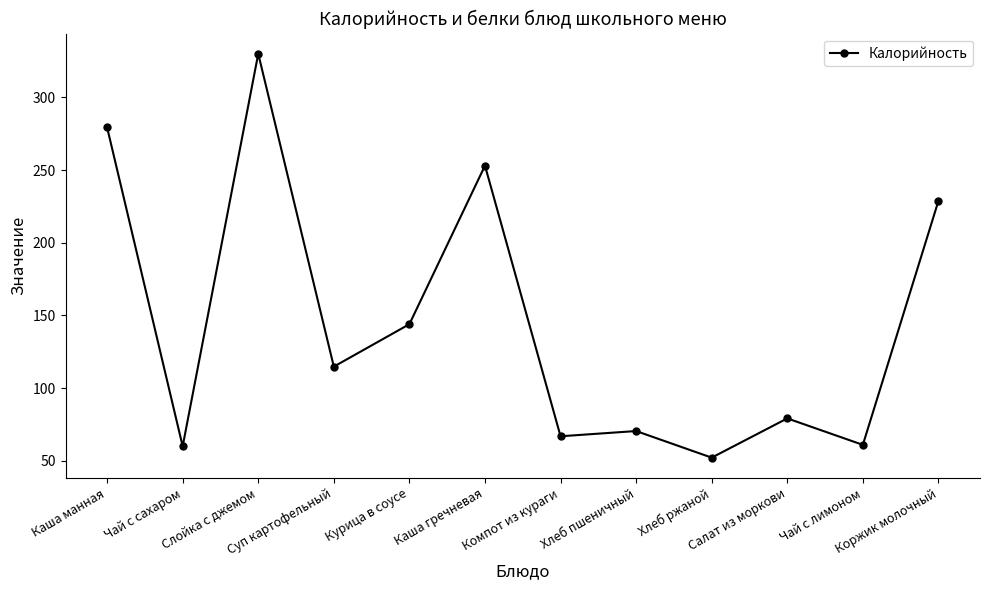

What is the greatest value displayed?

330.0